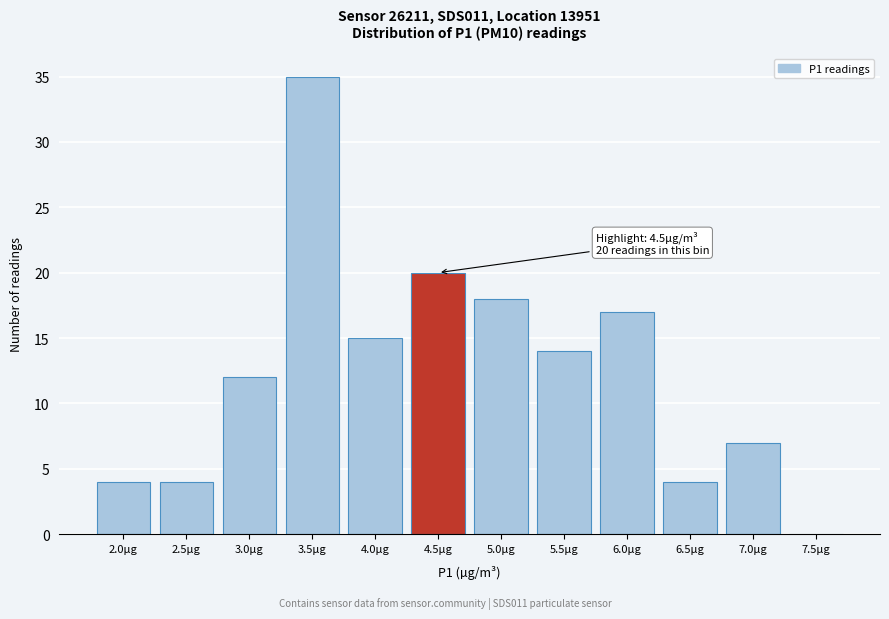

Reading right to left, what are all the values shown in this chart?

7.5µg=0	7.0µg=7	6.5µg=4	6.0µg=17	5.5µg=14	5.0µg=18	4.5µg=20	4.0µg=15	3.5µg=35	3.0µg=12	2.5µg=4	2.0µg=4